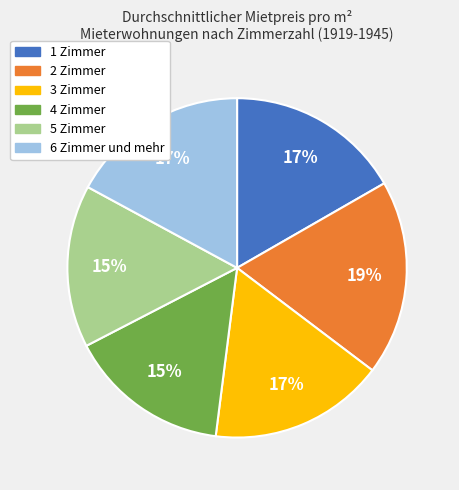

Which category has the biggest portion of the pie?

2 Zimmer